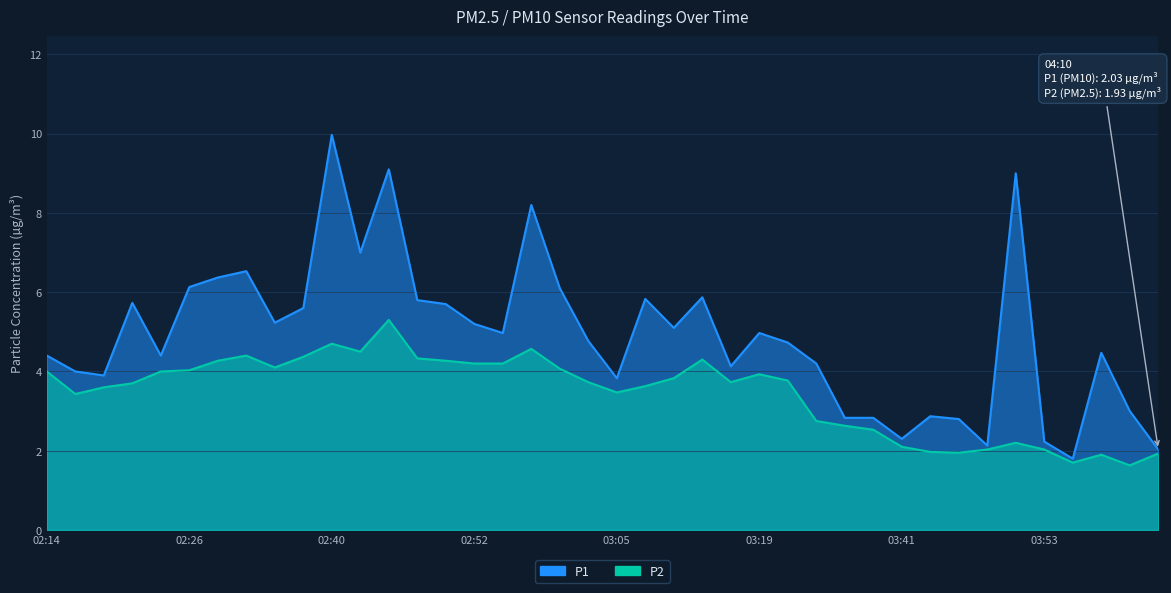

Reading left to right, extract all data points from this chart.

P1: 02:14=4.4	02:16=4.0	02:19=3.9	02:21=5.7	02:24=4.4	02:26=6.1	02:29=6.4	02:32=6.5	02:34=5.2	02:37=5.6	02:40=10.0	02:43=7.0	02:45=9.1	02:47=5.8	02:50=5.7	02:52=5.2	02:55=5.0	02:57=8.2	03:00=6.1	03:02=4.8	03:05=3.8	03:08=5.8	03:11=5.1	03:13=5.9	03:16=4.1	03:19=5.0	03:22=4.7	03:33=4.2	03:35=2.8	03:38=2.8	03:41=2.3	03:43=2.9	03:46=2.8	03:48=2.1	03:51=9.0	03:53=2.2	03:56=1.8	03:58=4.5	04:07=3.0	04:10=2.0
P2: 02:14=4.0	02:16=3.4	02:19=3.6	02:21=3.7	02:24=4.0	02:26=4.0	02:29=4.3	02:32=4.4	02:34=4.1	02:37=4.4	02:40=4.7	02:43=4.5	02:45=5.3	02:47=4.3	02:50=4.3	02:52=4.2	02:55=4.2	02:57=4.6	03:00=4.1	03:02=3.7	03:05=3.5	03:08=3.6	03:11=3.8	03:13=4.3	03:16=3.7	03:19=3.9	03:22=3.8	03:33=2.8	03:35=2.6	03:38=2.5	03:41=2.1	03:43=2.0	03:46=1.9	03:48=2.0	03:51=2.2	03:53=2.0	03:56=1.7	03:58=1.9	04:07=1.6	04:10=1.9